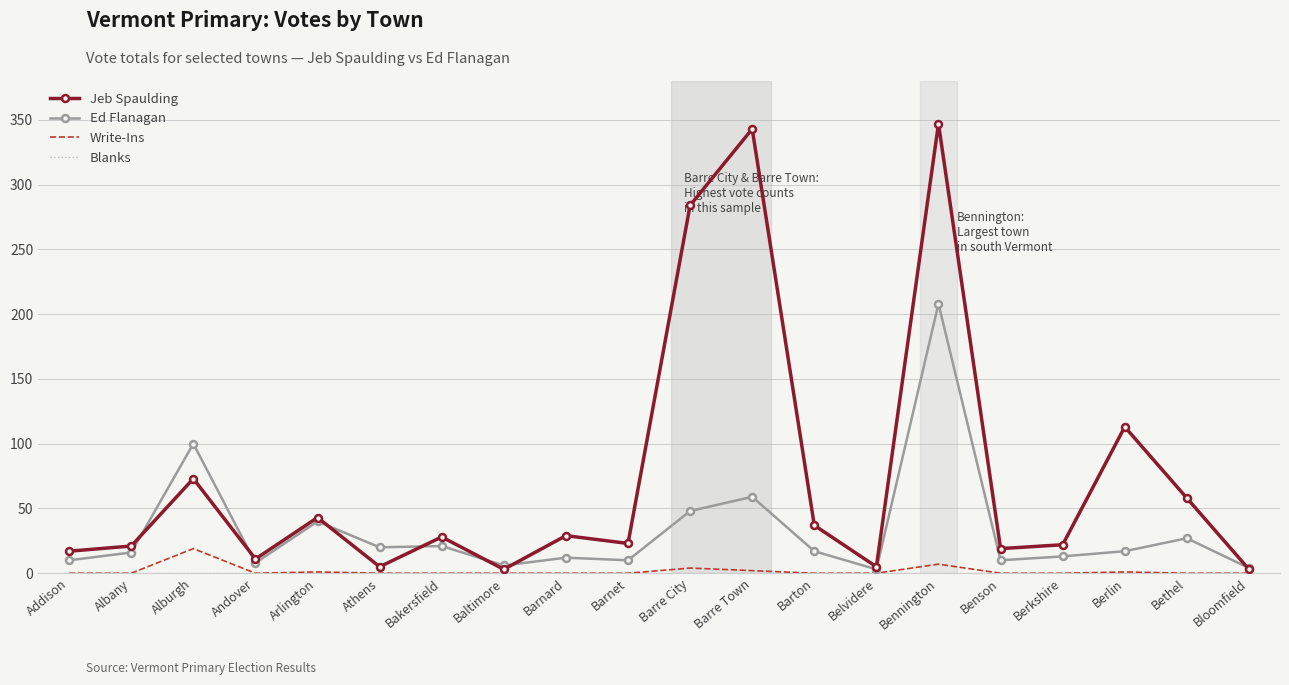

Is it true that Jeb Spaulding equals 113 at Berlin?

True